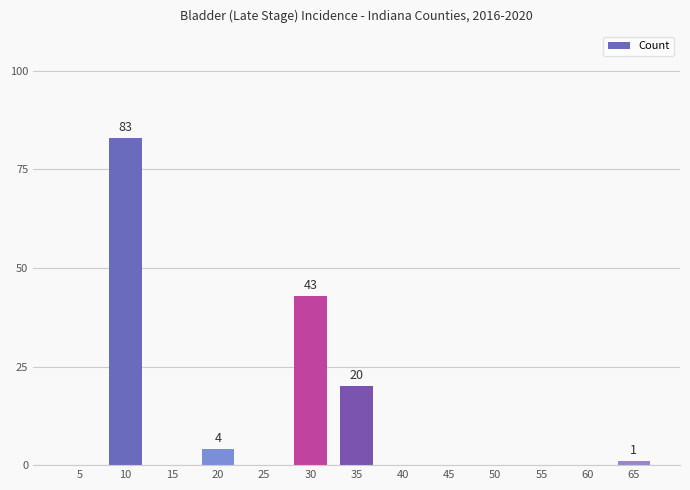

Reading left to right, what are all the values shown in this chart?

83	4	43	20	1